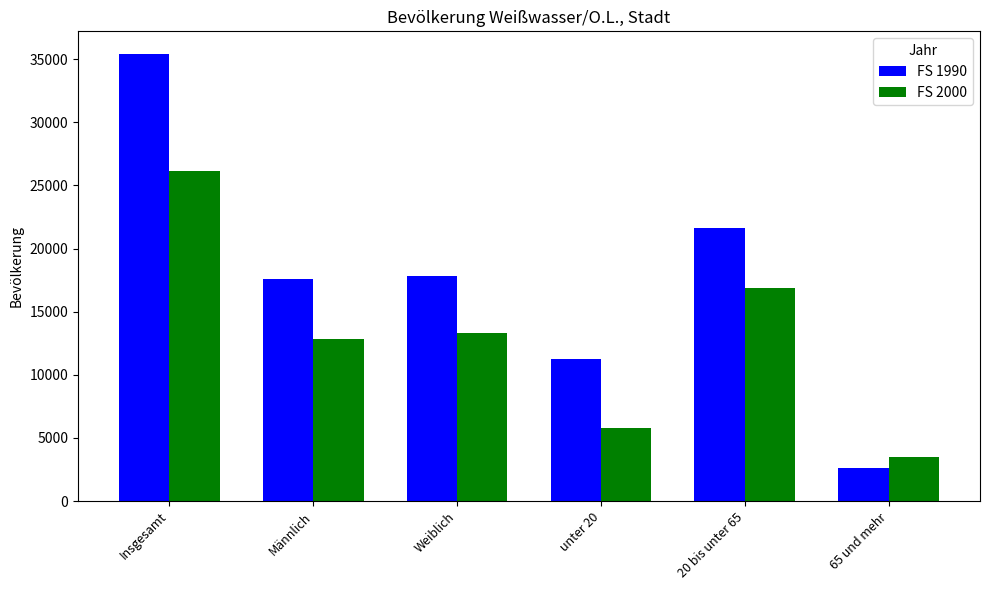

Count the number of categories in the chart.

6